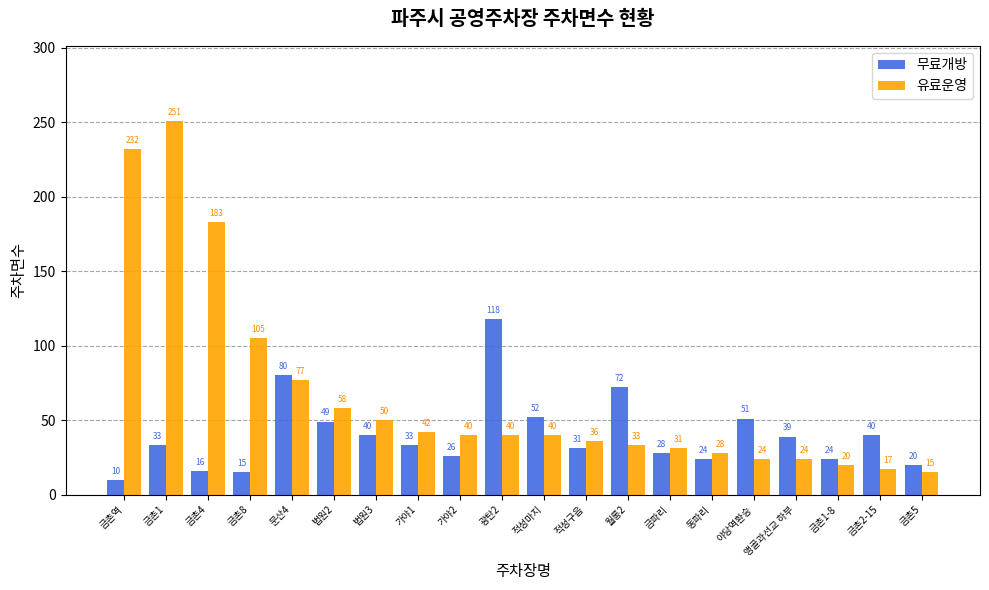

At how many categories does at least one series exceed 165?

3